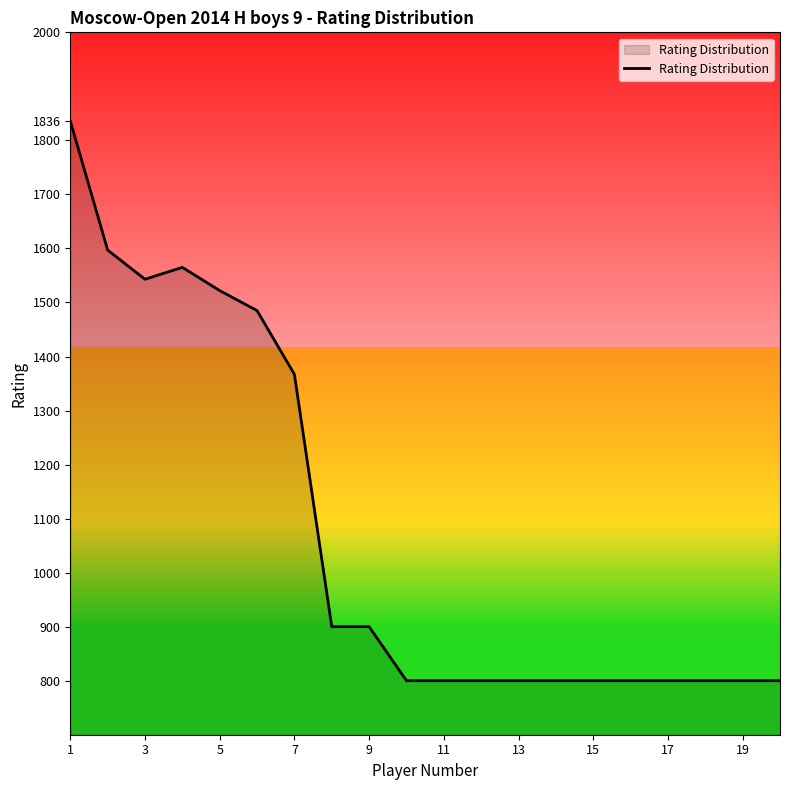

What is the greatest value displayed?

1836